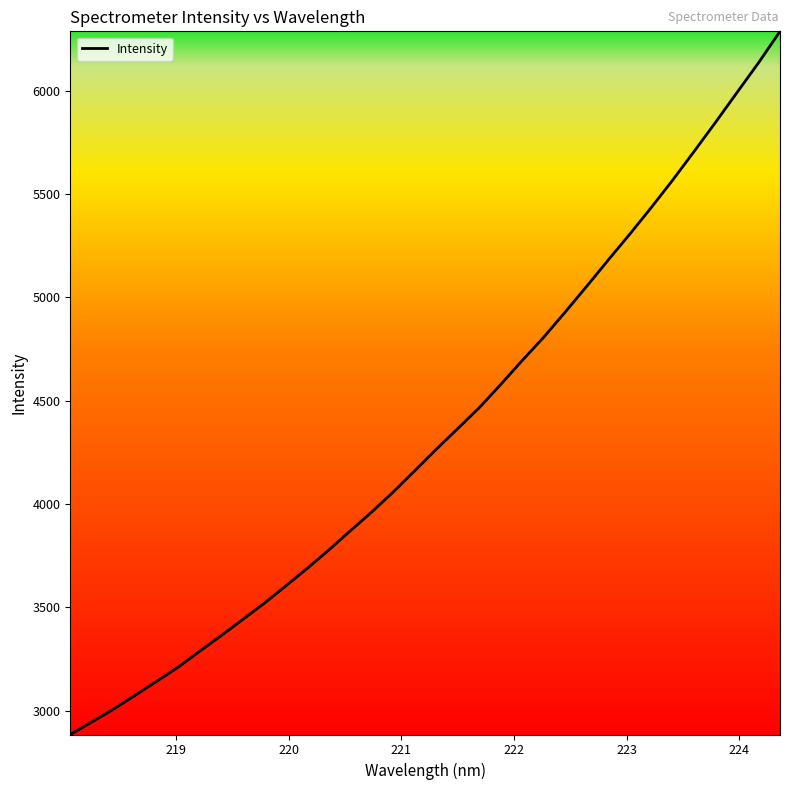

What is the smallest value displayed?

2884.2